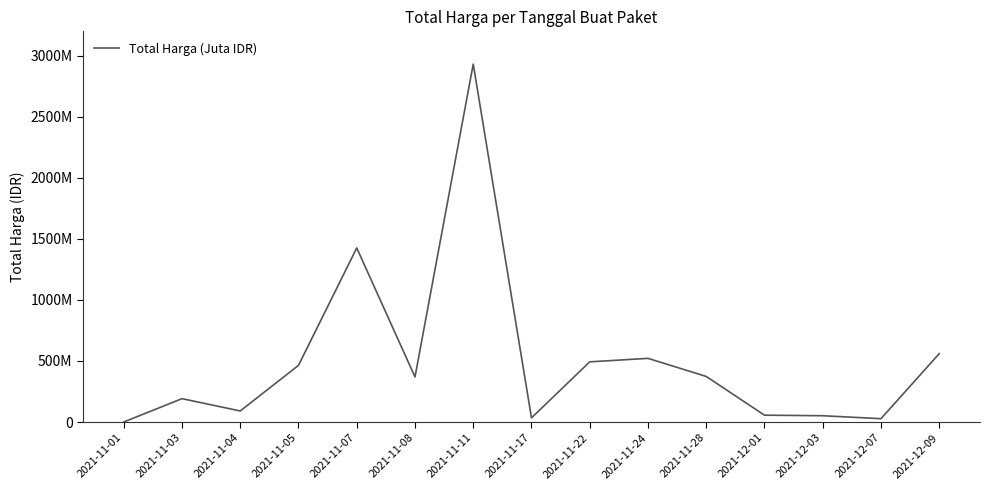

What is the label of the 12th point from the left?

2021-12-01